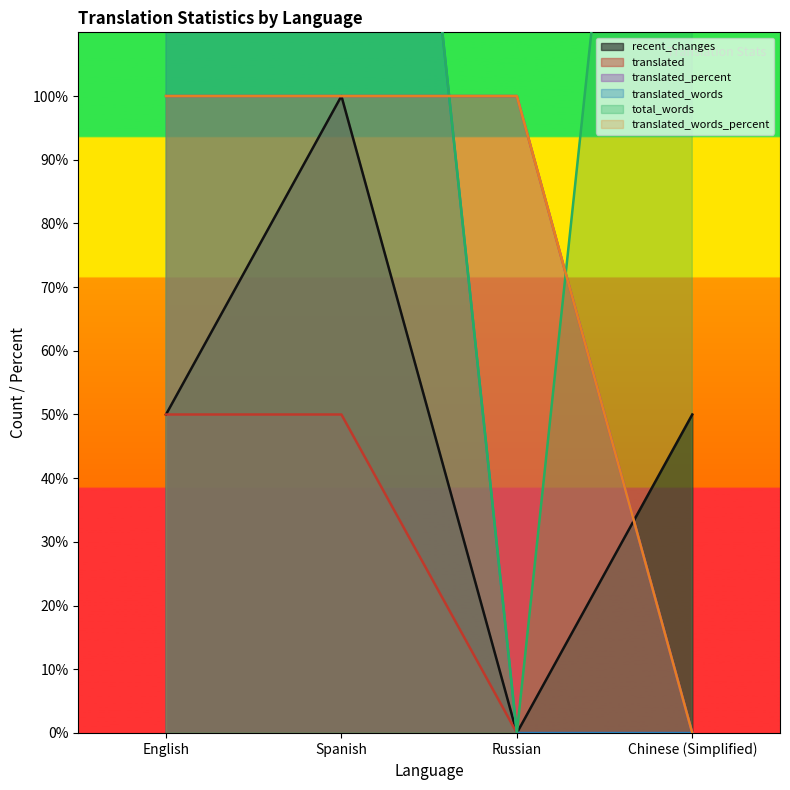

How many interior local valleys does the recent_changes series have?

1